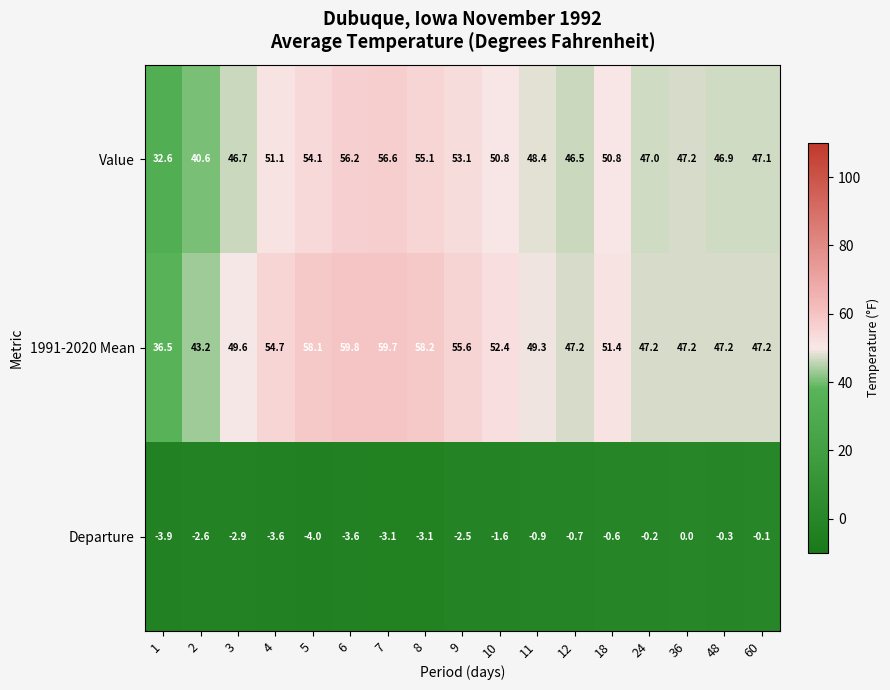

The value of 1991-2020 Mean at 10 is 52.4. True or false?

True